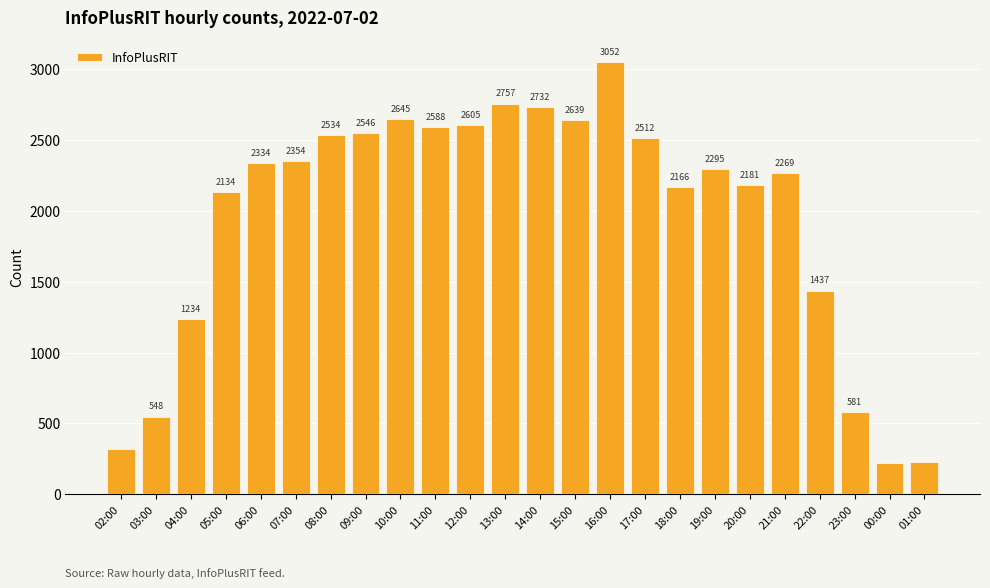

Between 05:00 and 17:00, which is larger?

17:00